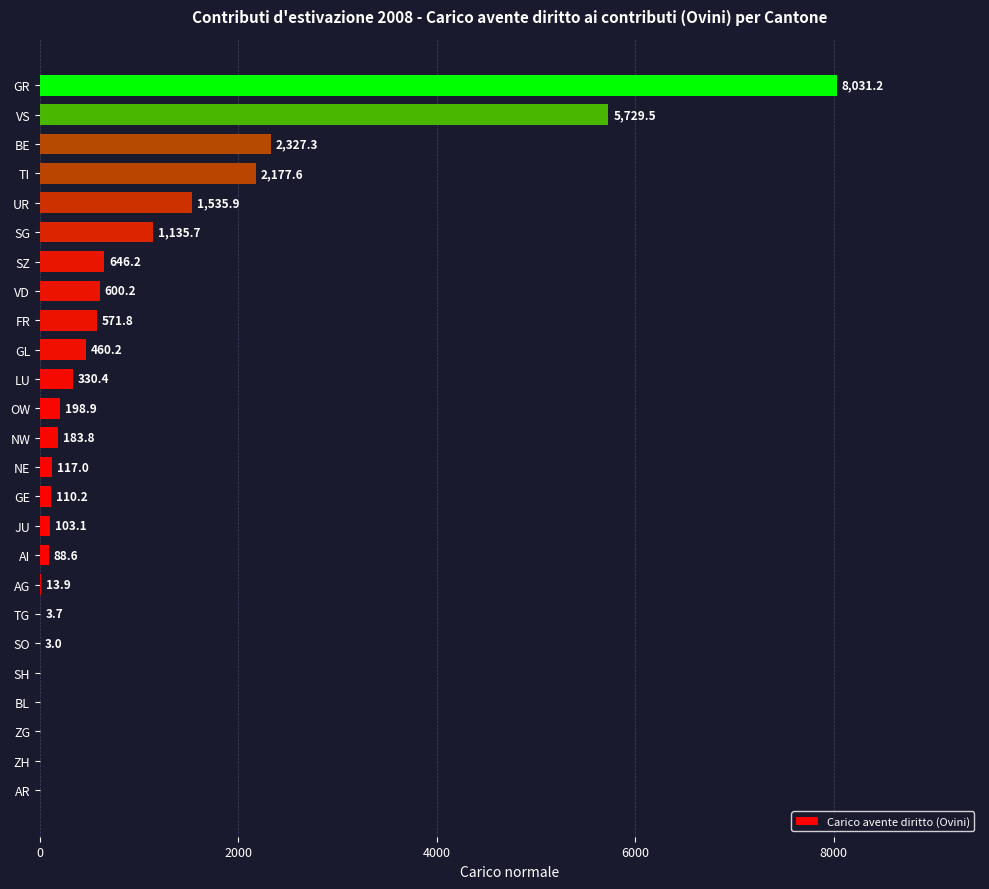

How many data points are above 183?

13